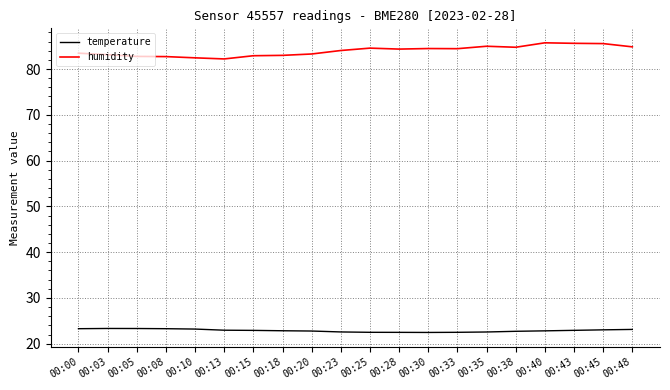

How many lines are shown in the chart?

2